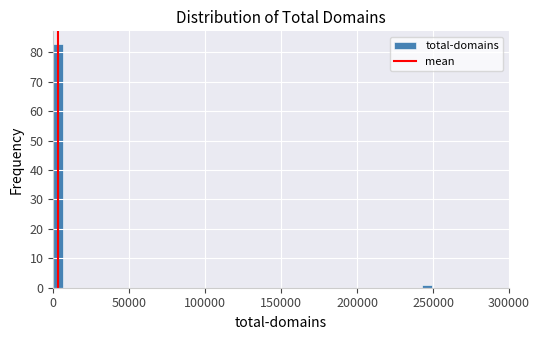

Around what value on the x-axis is the tallest bar? Give the approximate position of its centre, as read against the axis.

5000